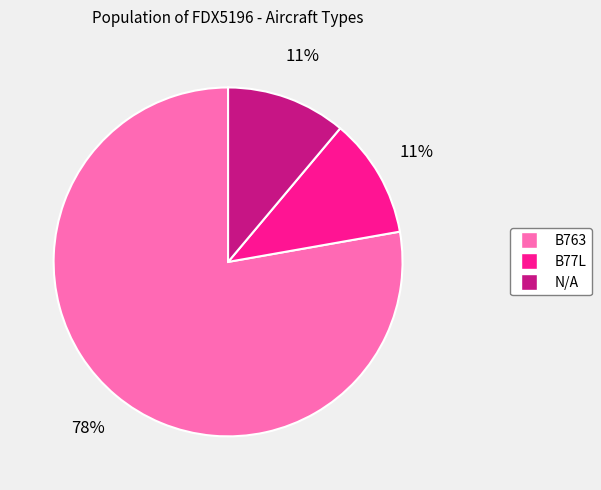

To the nearest percent, what is the difference between the B77L and B763 slice percentages?

67%